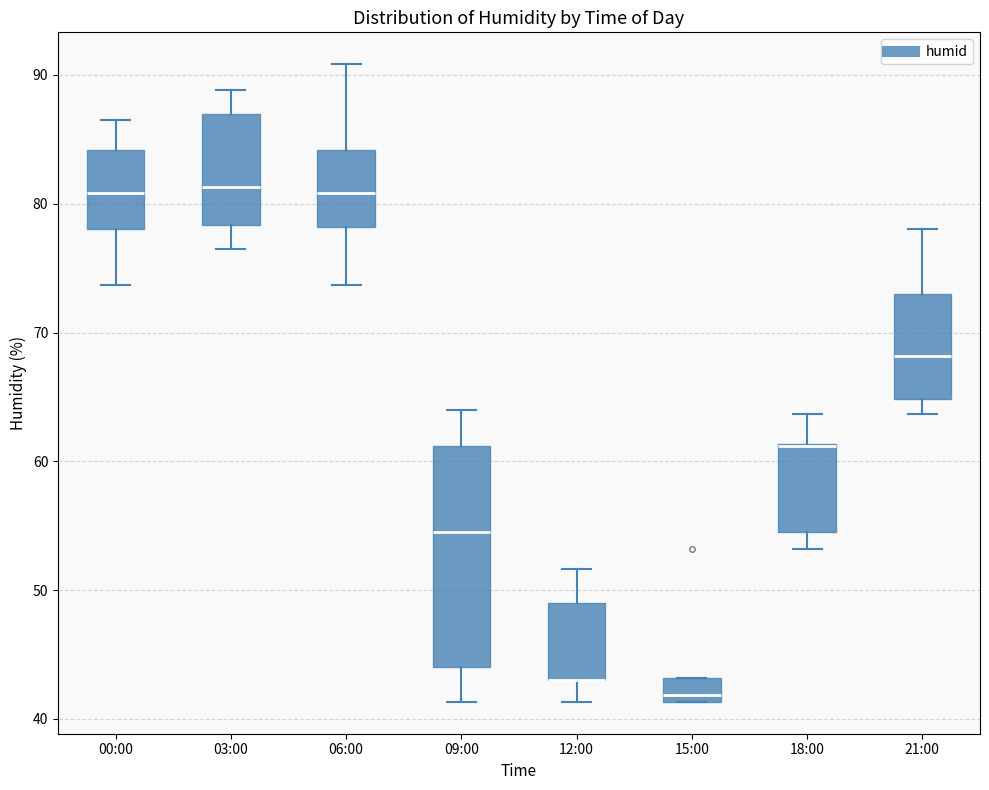

Reading left to right, read every box against the y-axis: the position of its median line, the range the box covers, and the ends of its whiskers. The values are not printed on the chart, so give them approximately, as read against the axis.

00:00: median 81, box 78 to 84, whiskers 74 to 87
03:00: median 81, box 78 to 87, whiskers 77 to 89
06:00: median 81, box 78 to 84, whiskers 74 to 91
09:00: median 55, box 44 to 61, whiskers 41 to 64
12:00: median 43 (drawn on the box's lower edge), box 43 to 49, whiskers 41 to 52
15:00: median 42, box 41 to 43, whiskers 41 to 43
18:00: median 61 (drawn on the box's upper edge), box 55 to 61, whiskers 53 to 64
21:00: median 68, box 65 to 73, whiskers 64 to 78